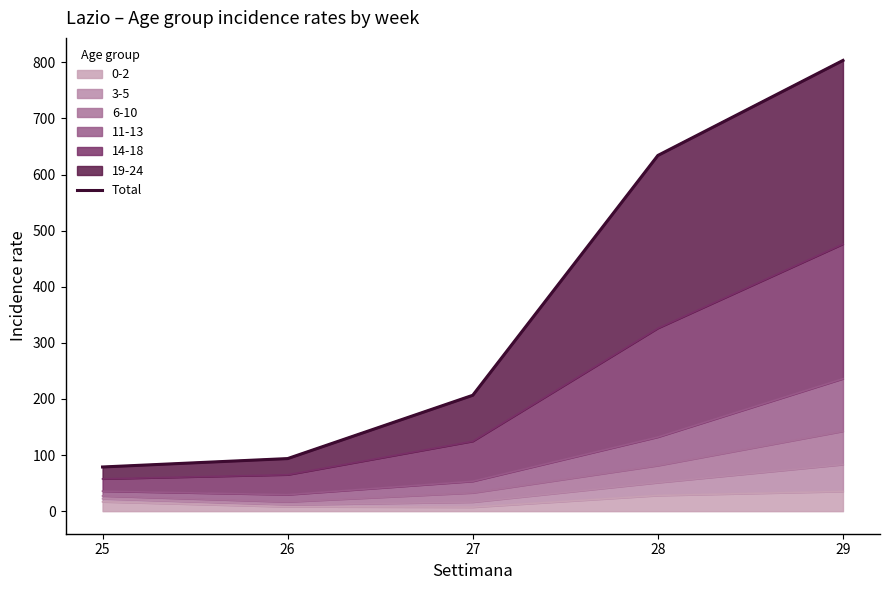

Which label corresponds to the smallest value in the chart?

25